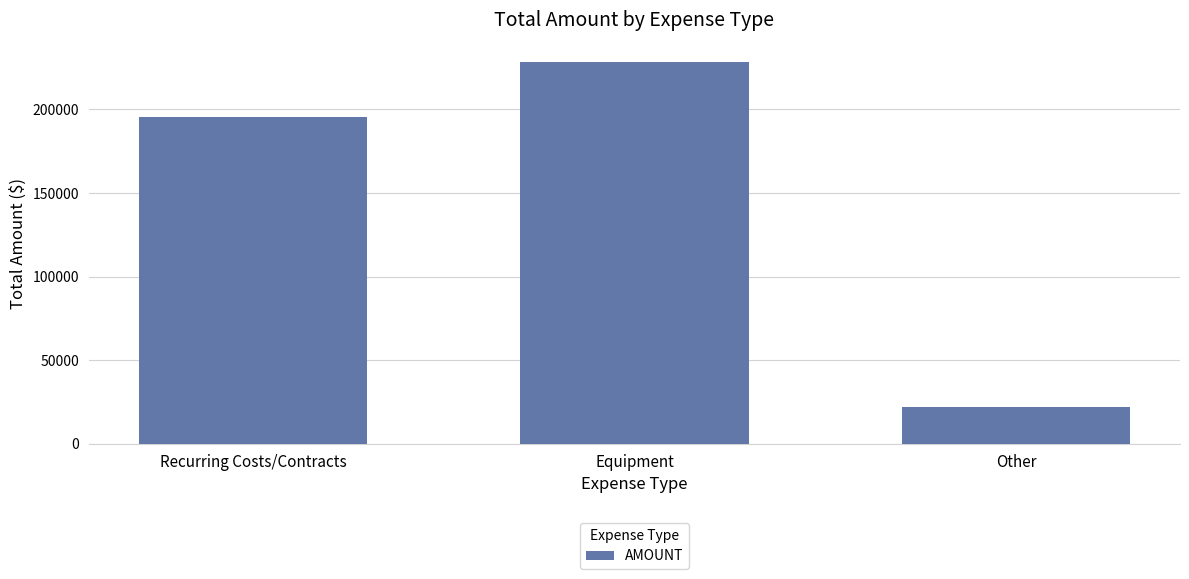

How many values exceed 195449?

2